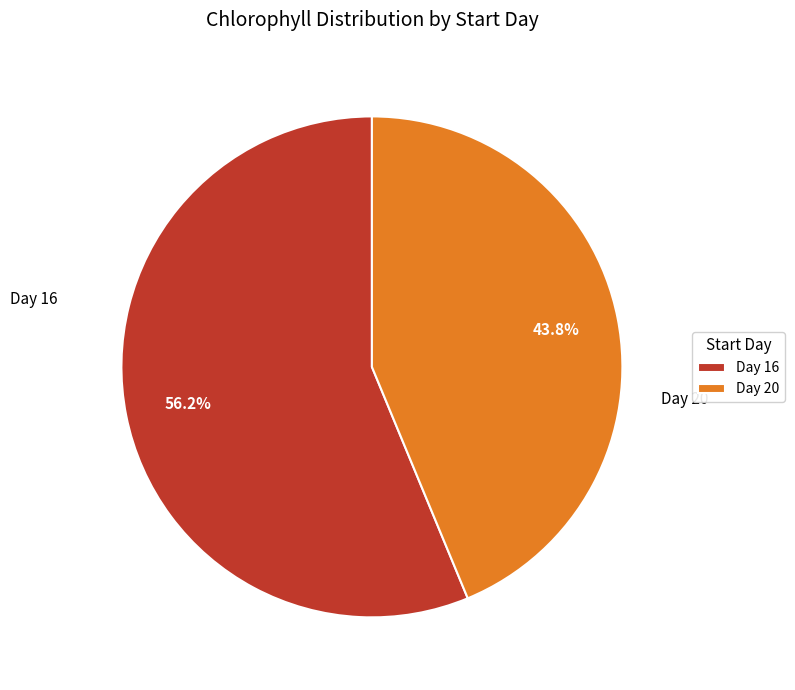

How many slices are in this pie chart?

2